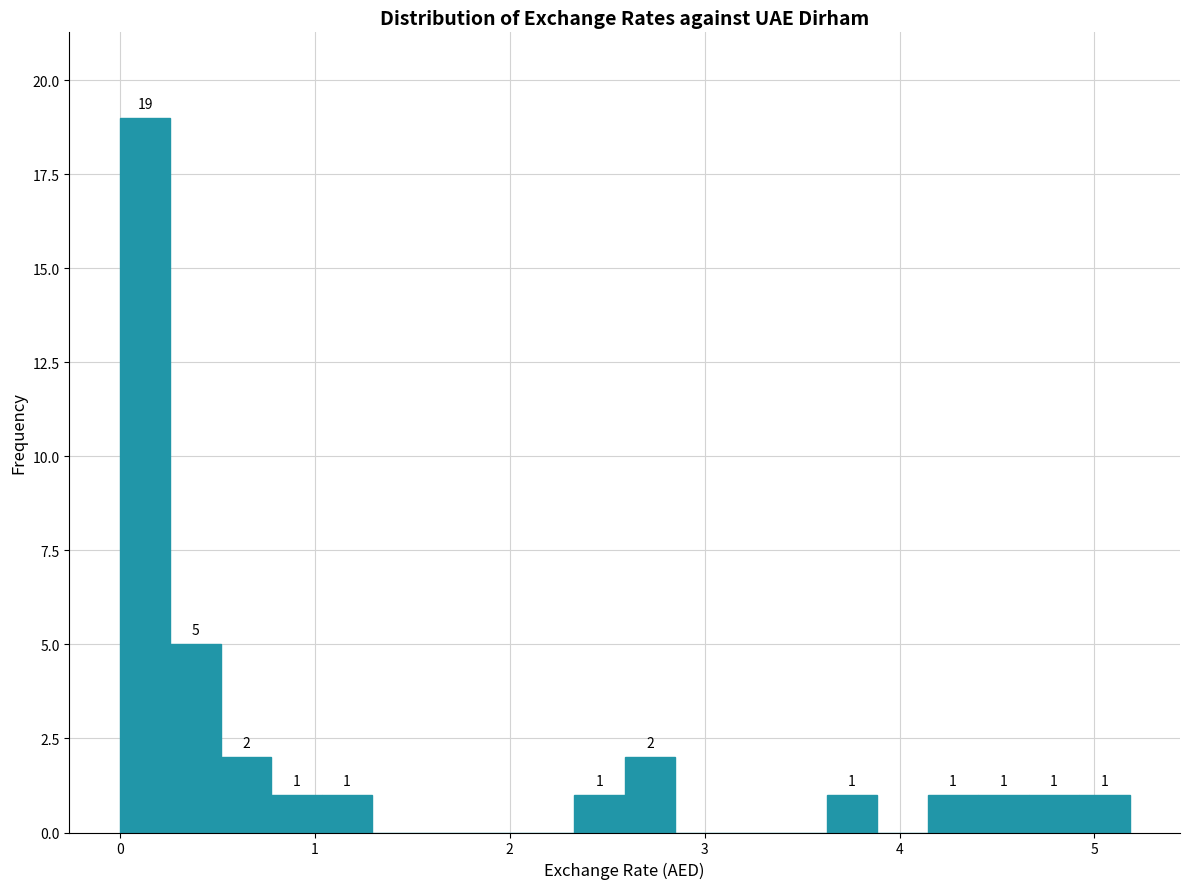

Read against the x-axis, roughly where is the centre of the tallest bar?

0.1